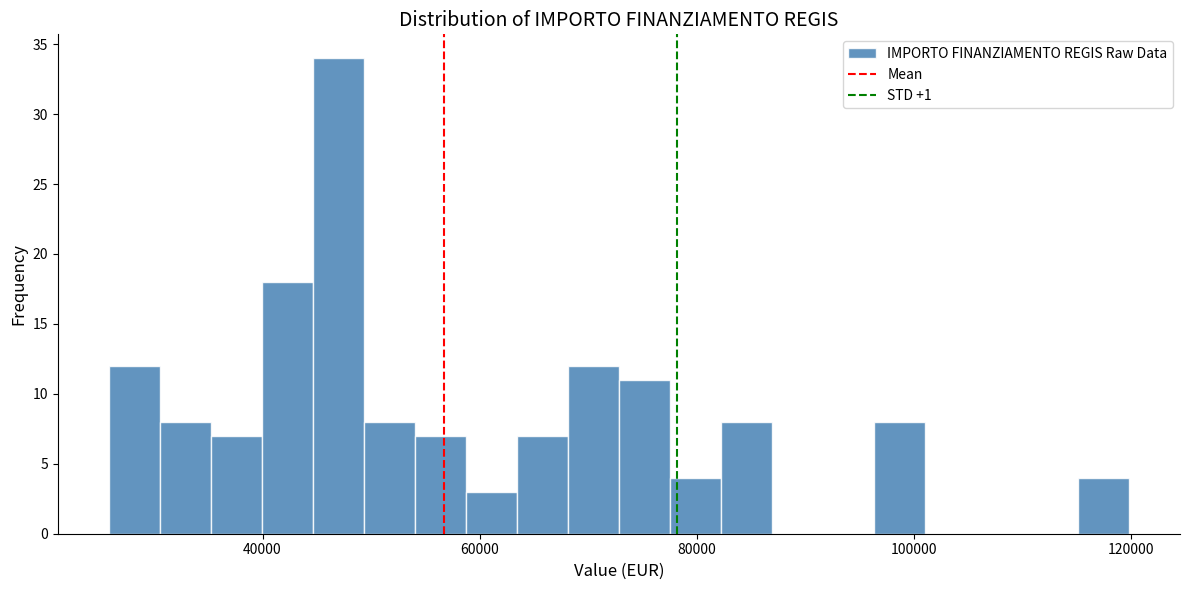

Around what value on the x-axis is the tallest bar? Give the approximate position of its centre, as read against the axis.

46000